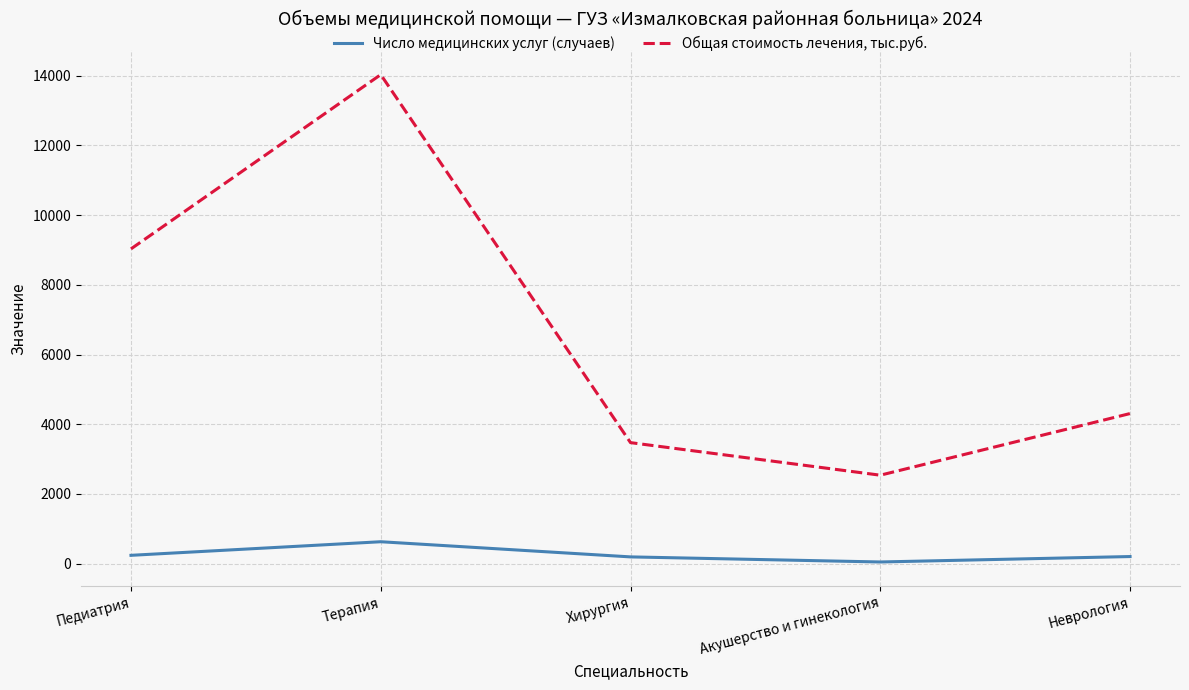

True or false: Число медицинских услуг (случаев) and Общая стоимость лечения, тыс.руб. intersect in this chart.

False